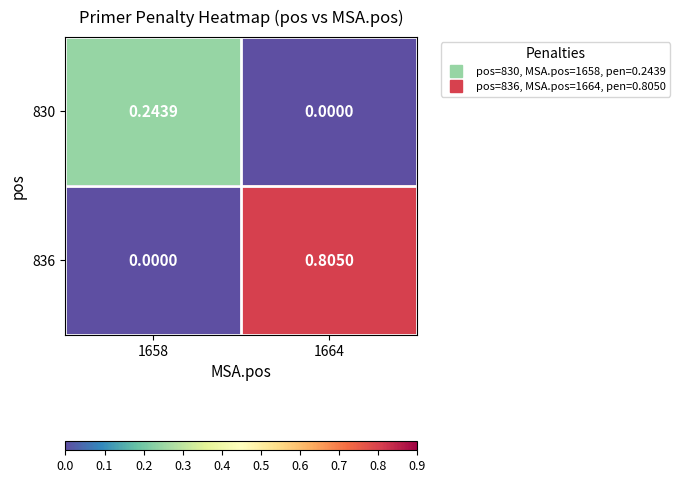

Is the value of 830 at 1658 greater than the value of 836 at 1658?

Yes